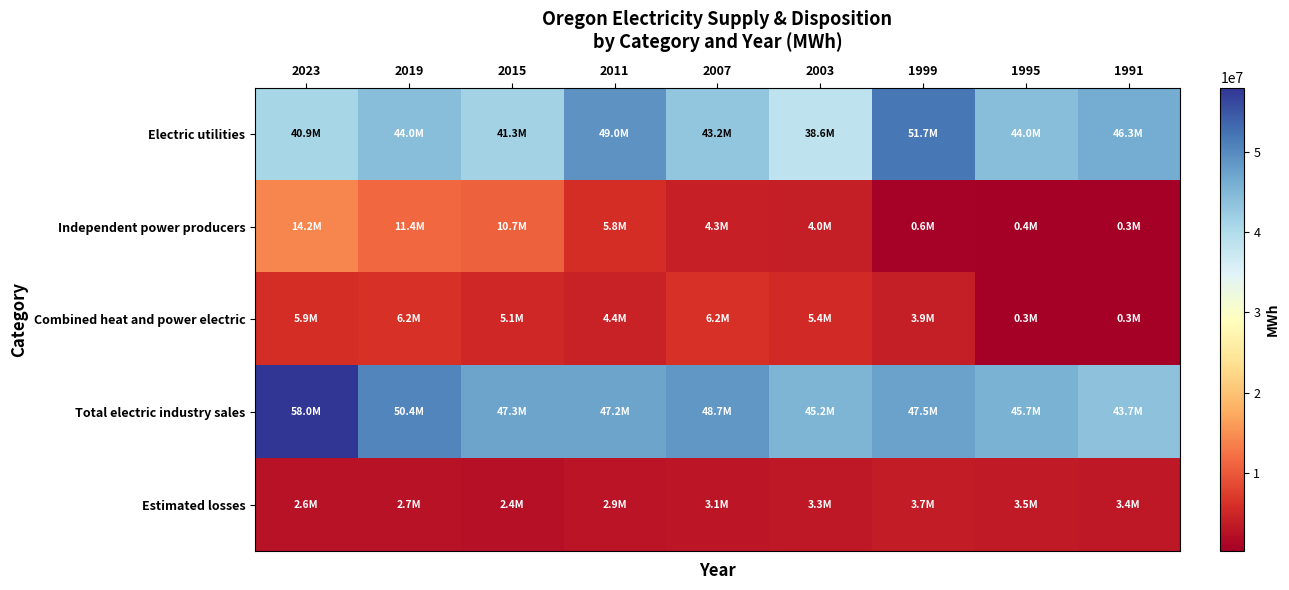

Which series has the widest spread of values?

Total electric industry sales